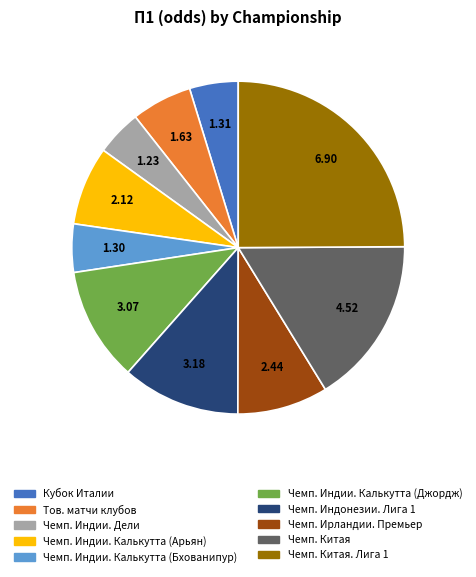

How many slices are in this pie chart?

10